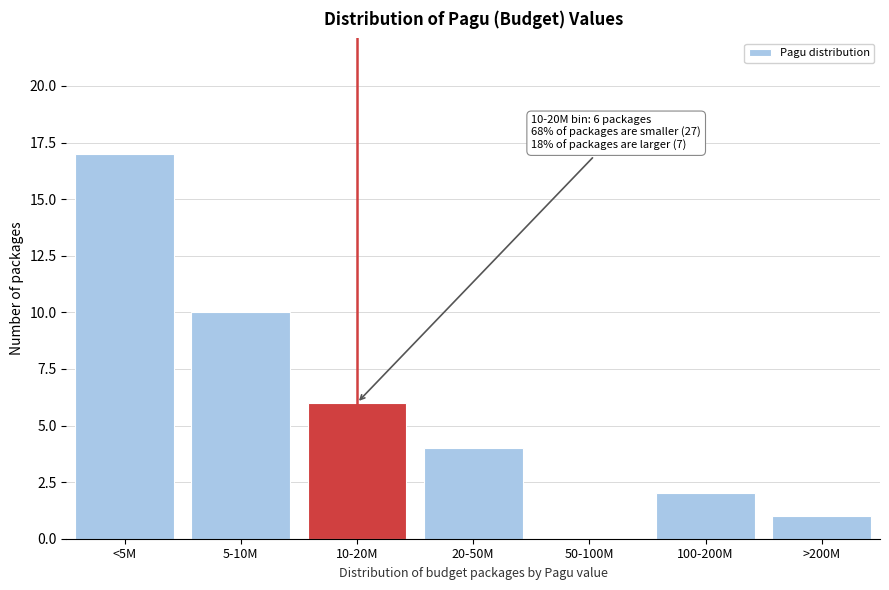

Reading right to left, extract all data points from this chart.

>200M=1	100-200M=2	50-100M=0	20-50M=4	10-20M=6	5-10M=10	<5M=17